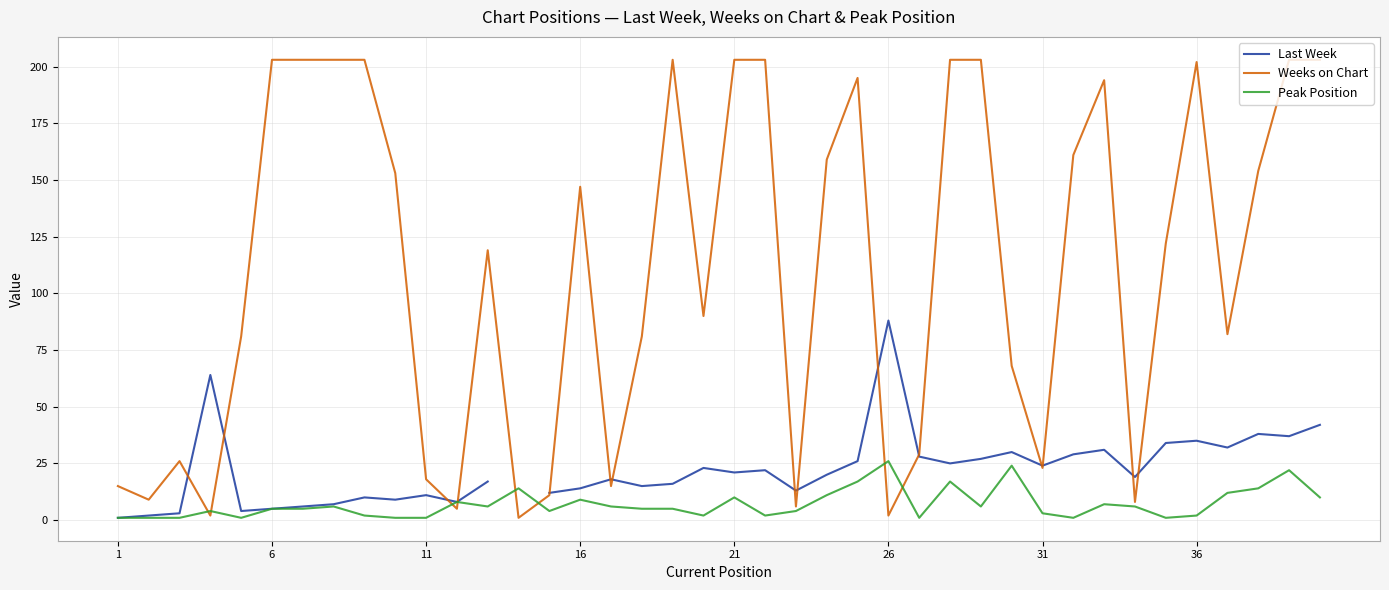

What is the maximum value for Weeks on Chart?

203